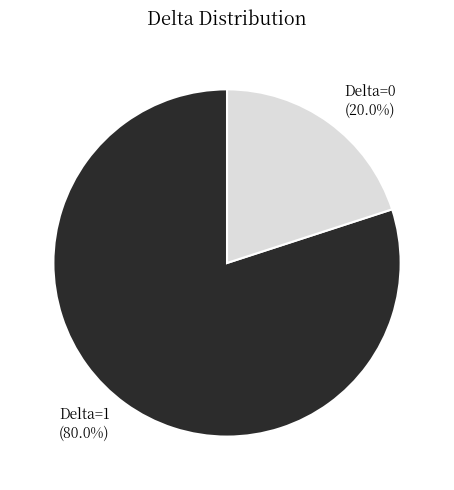

What is the largest slice in the pie chart?

Delta=1 (80.0%)